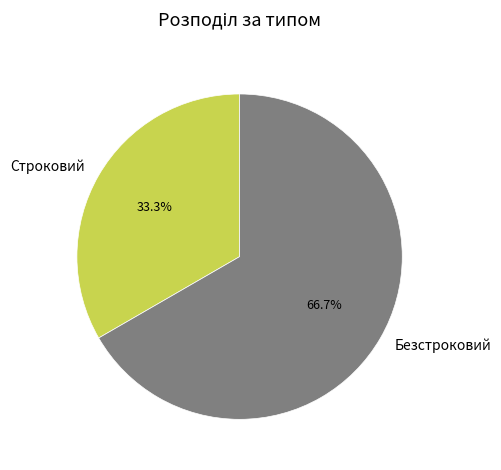

Which slice is the largest?

Безстроковий